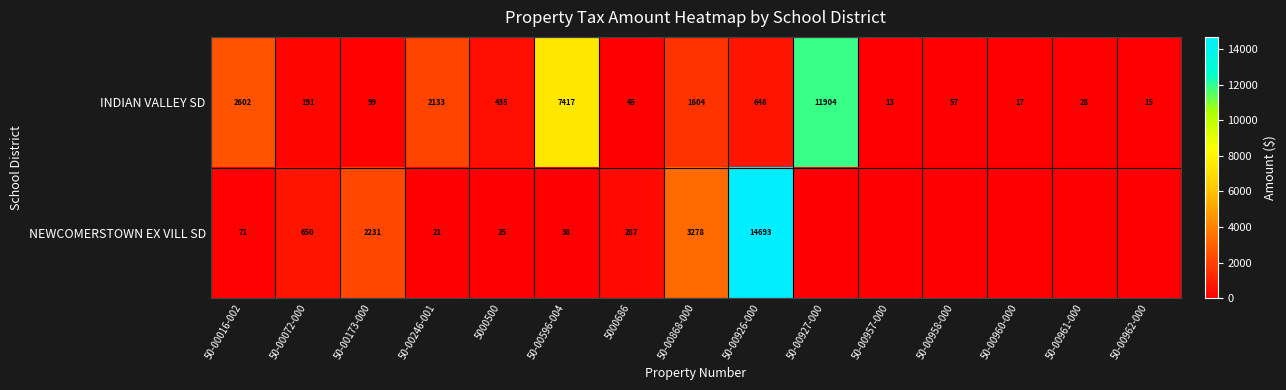

What is the difference between the maximum and minimum values in the INDIAN VALLEY SD series?

11891